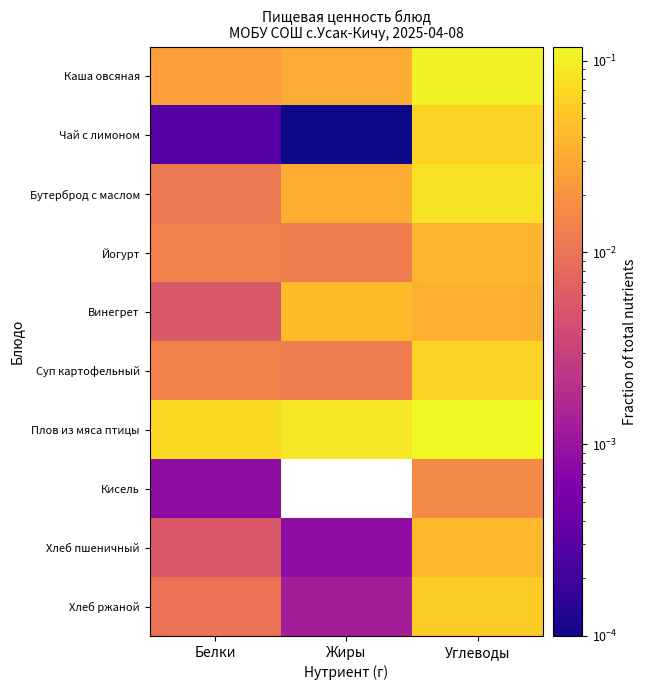

Reading left to right, what are all the values shown in this chart?

Каша овсяная: Белки=0.0	Жиры=0.0	Углеводы=0.1
Чай с лимоном: Белки=0.0	Жиры=0.0	Углеводы=0.1
Бутерброд с маслом: Белки=0.0	Жиры=0.0	Углеводы=0.1
Йогурт: Белки=0.0	Жиры=0.0	Углеводы=0.0
Винегрет: Белки=0.0	Жиры=0.0	Углеводы=0.0
Суп картофельный: Белки=0.0	Жиры=0.0	Углеводы=0.1
Плов из мяса птицы: Белки=0.1	Жиры=0.1	Углеводы=0.1
Кисель: Белки=0.0	Жиры=0.0	Углеводы=0.0
Хлеб пшеничный: Белки=0.0	Жиры=0.0	Углеводы=0.0
Хлеб ржаной: Белки=0.0	Жиры=0.0	Углеводы=0.1